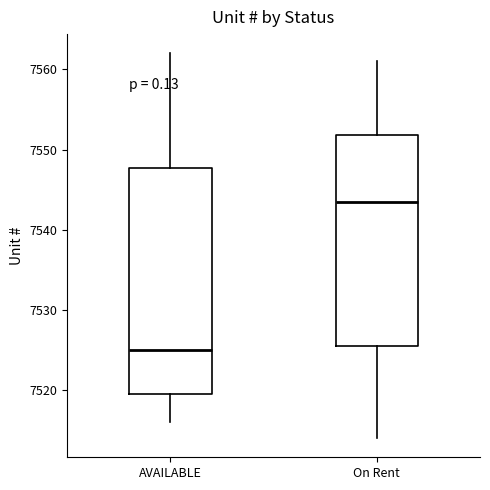

Where is the upper edge of the box for On Rent on the y-axis? The values are not printed on the chart, so give them approximately, as read against the axis.

7552